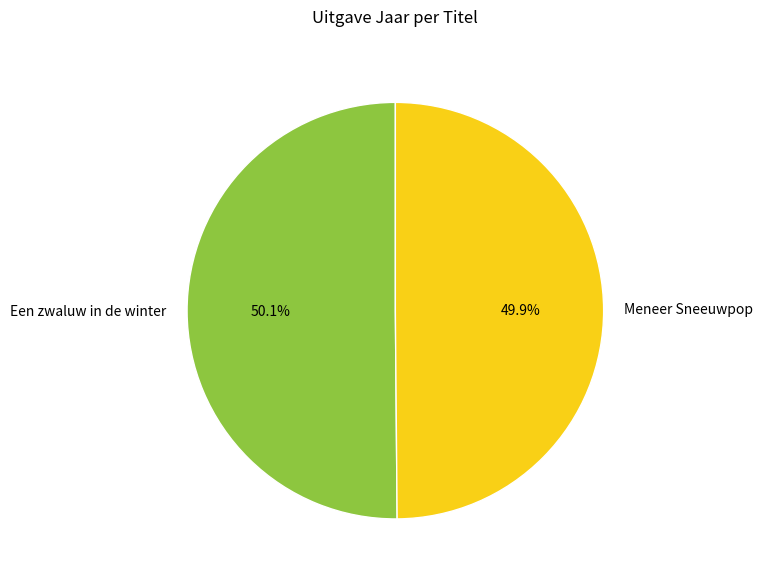

Count the number of slices in the pie.

2